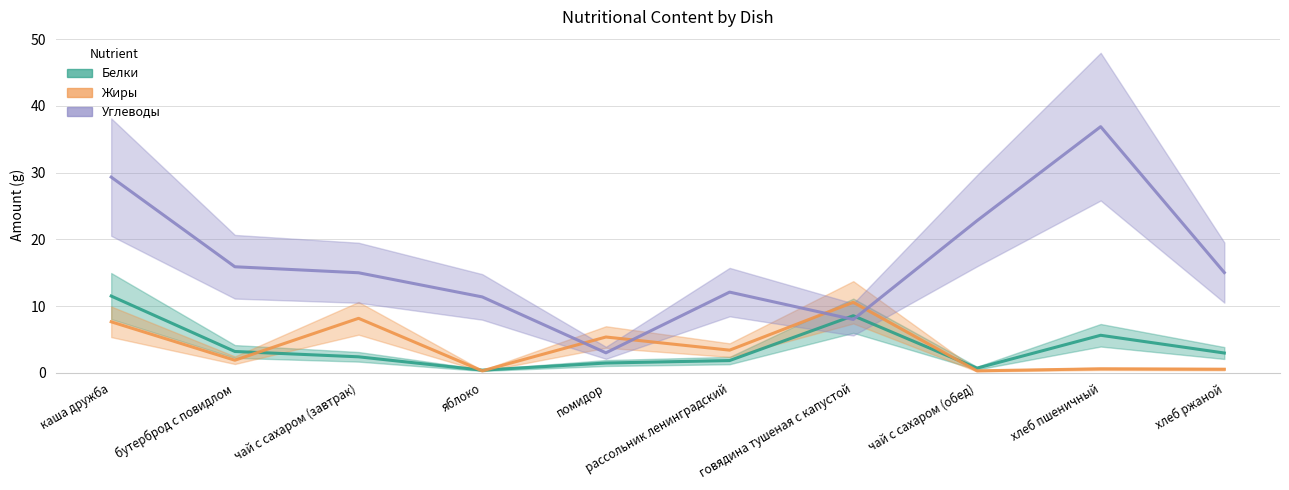

How many intersections are there between Жиры and Белки?

4